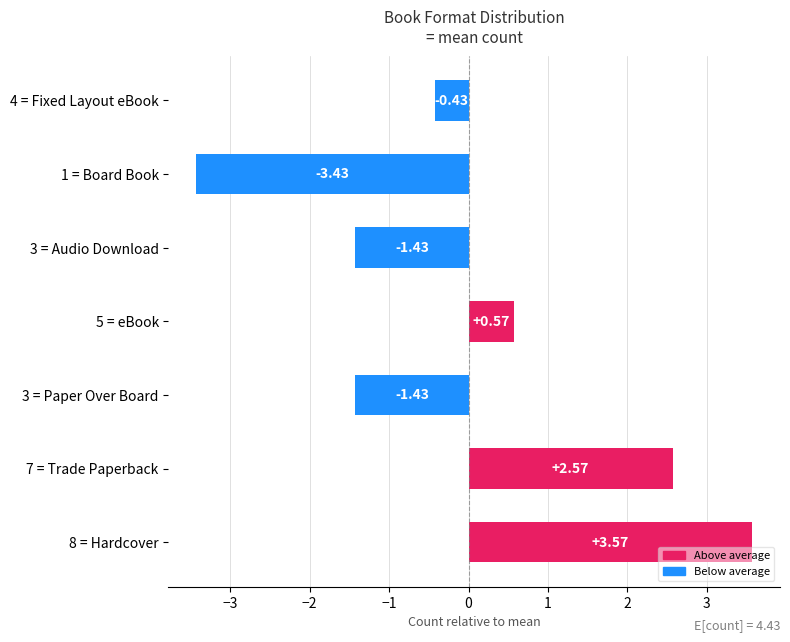

How many series are shown in this chart?

1